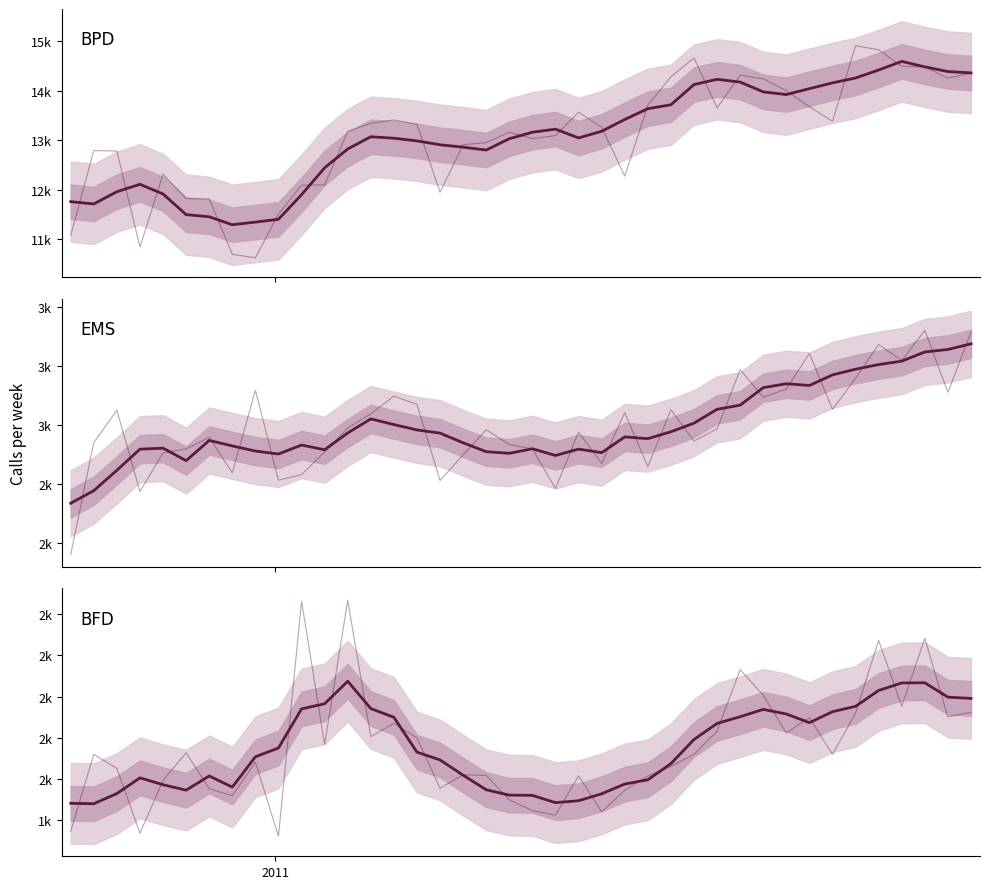

Rank the series by their maximum value, from highest to lowest.

BPD mean, EMS mean, BFD mean